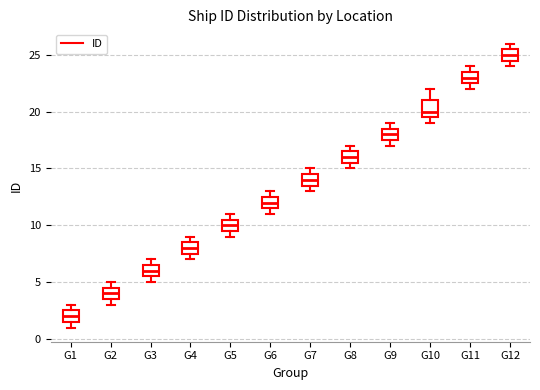

Where is the upper edge of the box for G3 on the y-axis? The values are not printed on the chart, so give them approximately, as read against the axis.

6.5